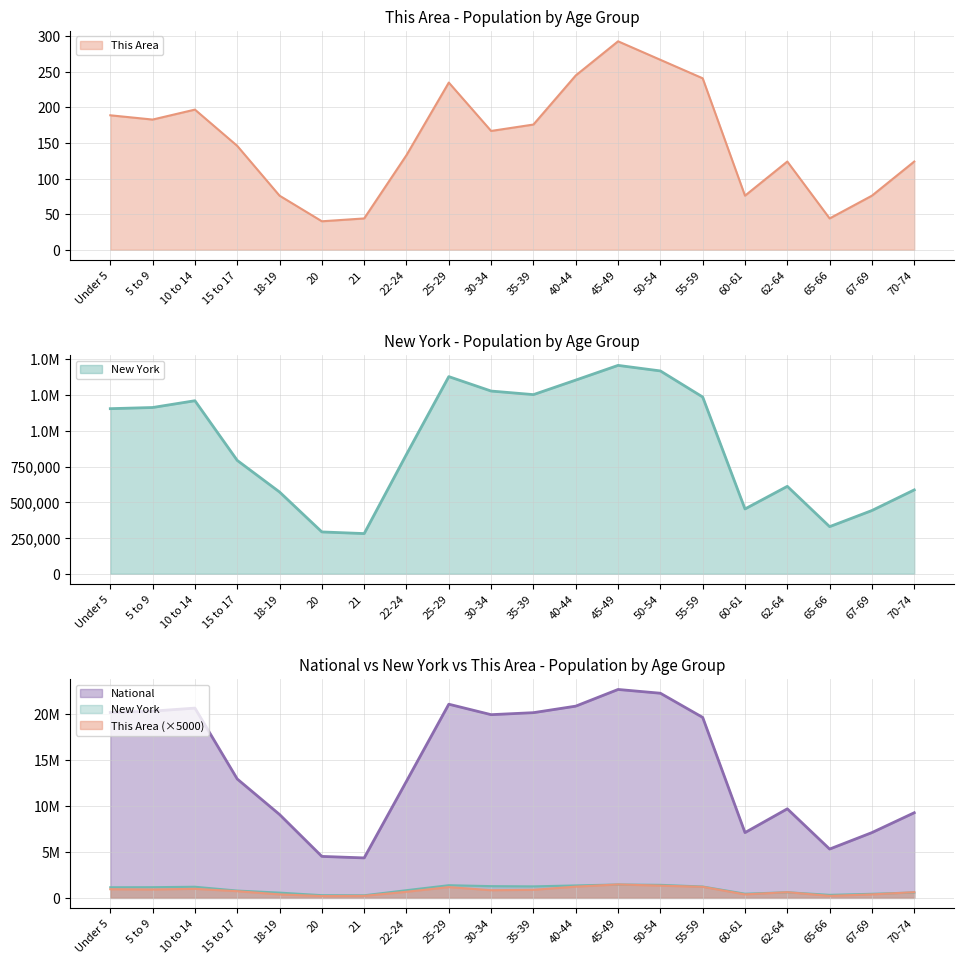

What is the label of the 13th point from the right?

22-24